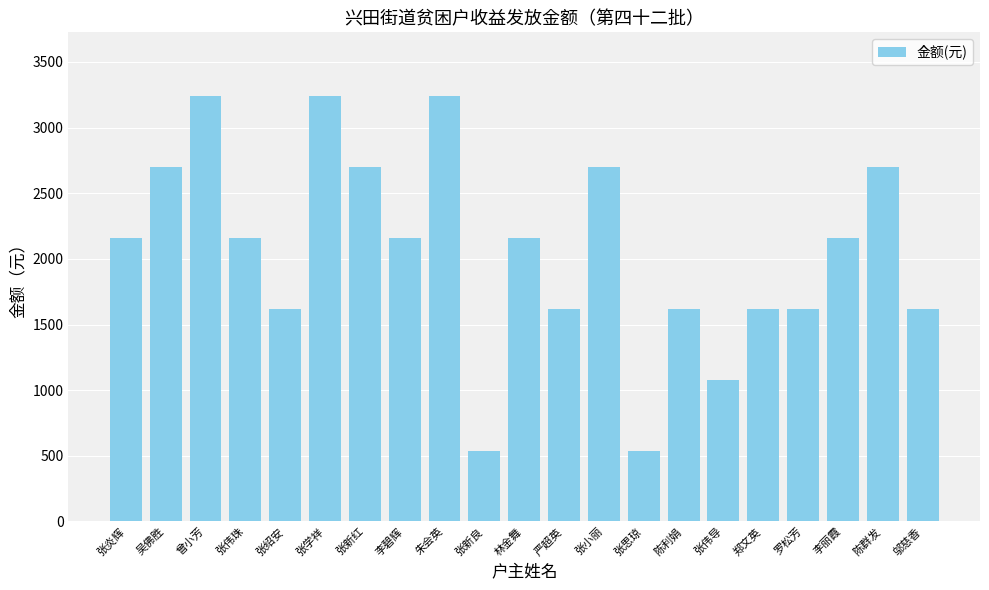

How many bars are there in total?

21